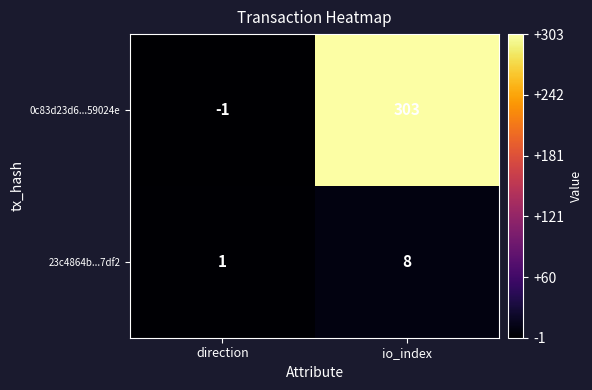

At which label does 23c4864b...7df2 reach its peak?

io_index